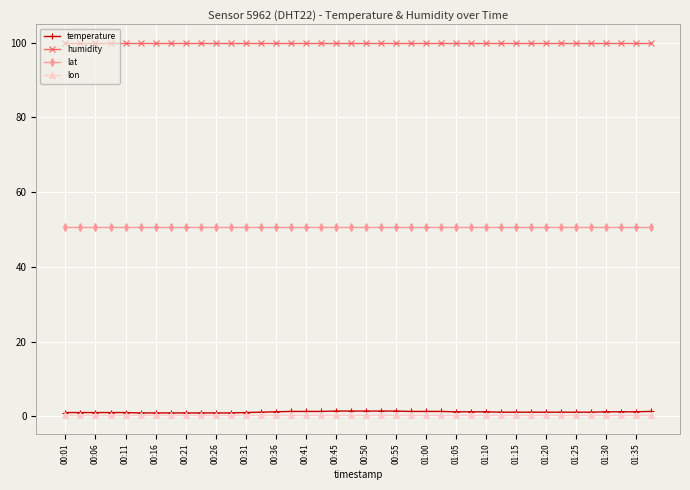

Which series has the widest spread of values?

temperature